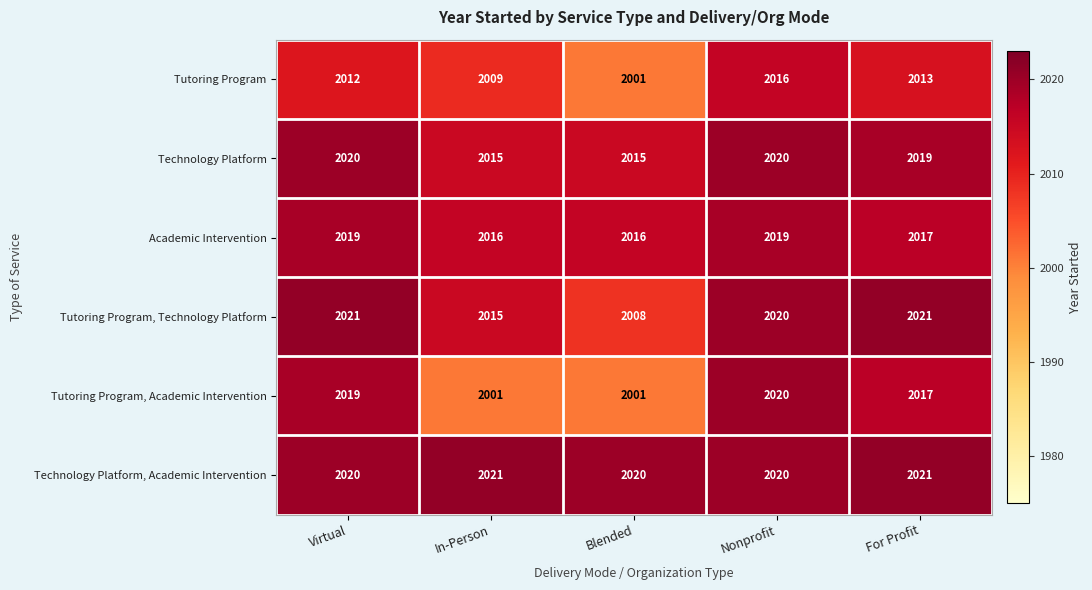

The Technology Platform, Academic Intervention series shows 2021 at For Profit. True or false?

True